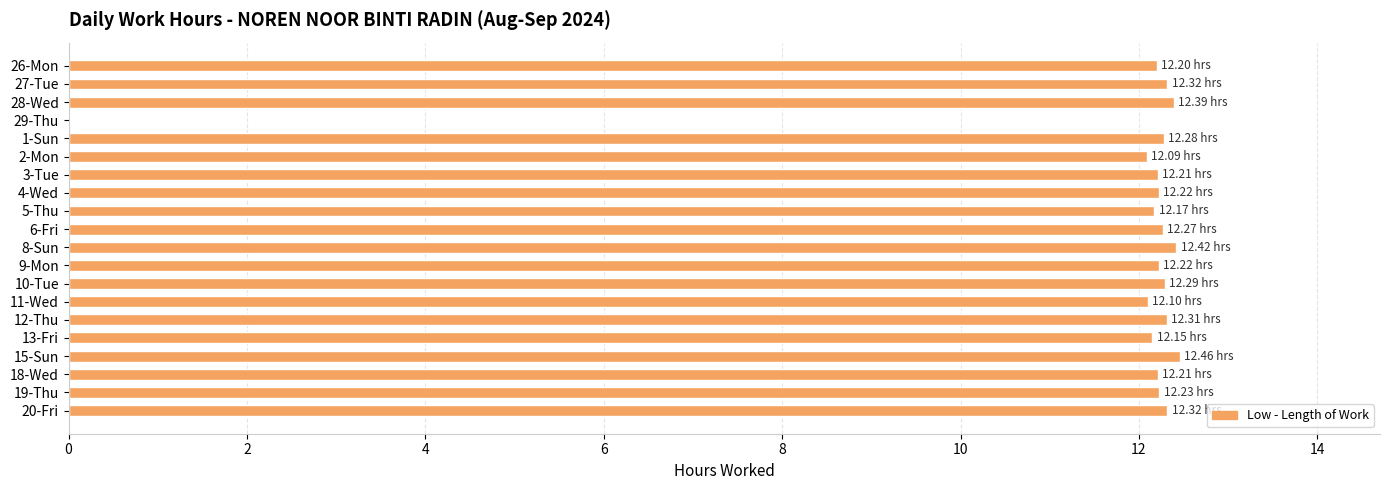

What is the sum of all values?

232.9